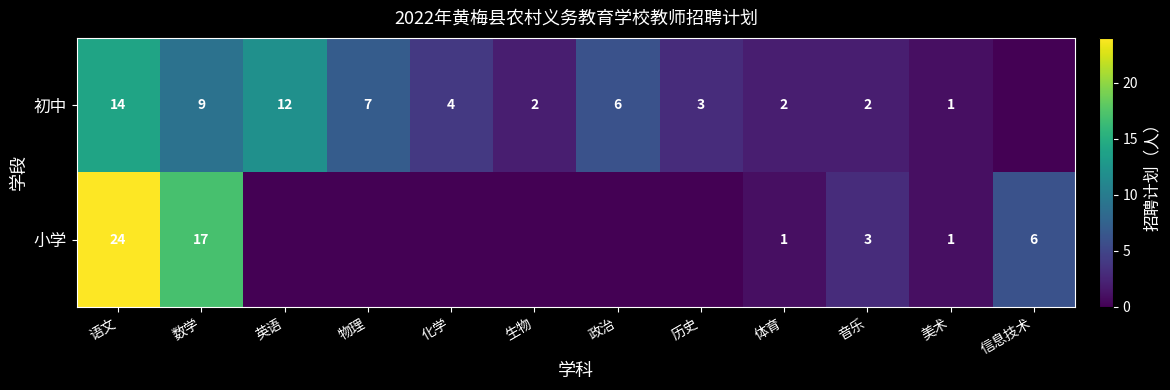

At 体育, list the series in order from largest to smallest.

初中, 小学